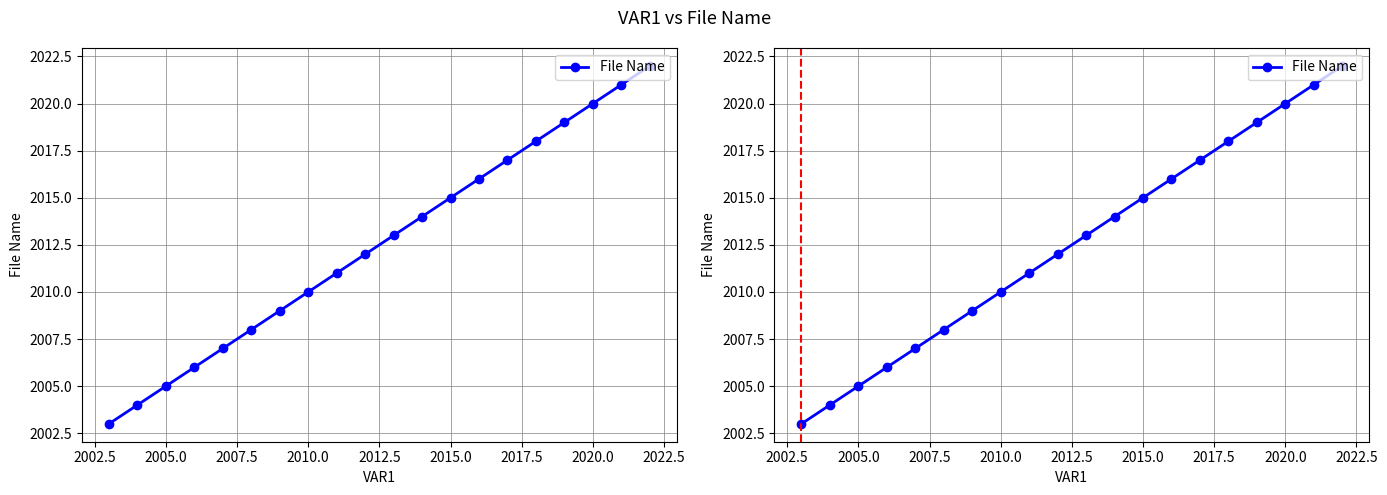

How many lines are shown in the chart?

1